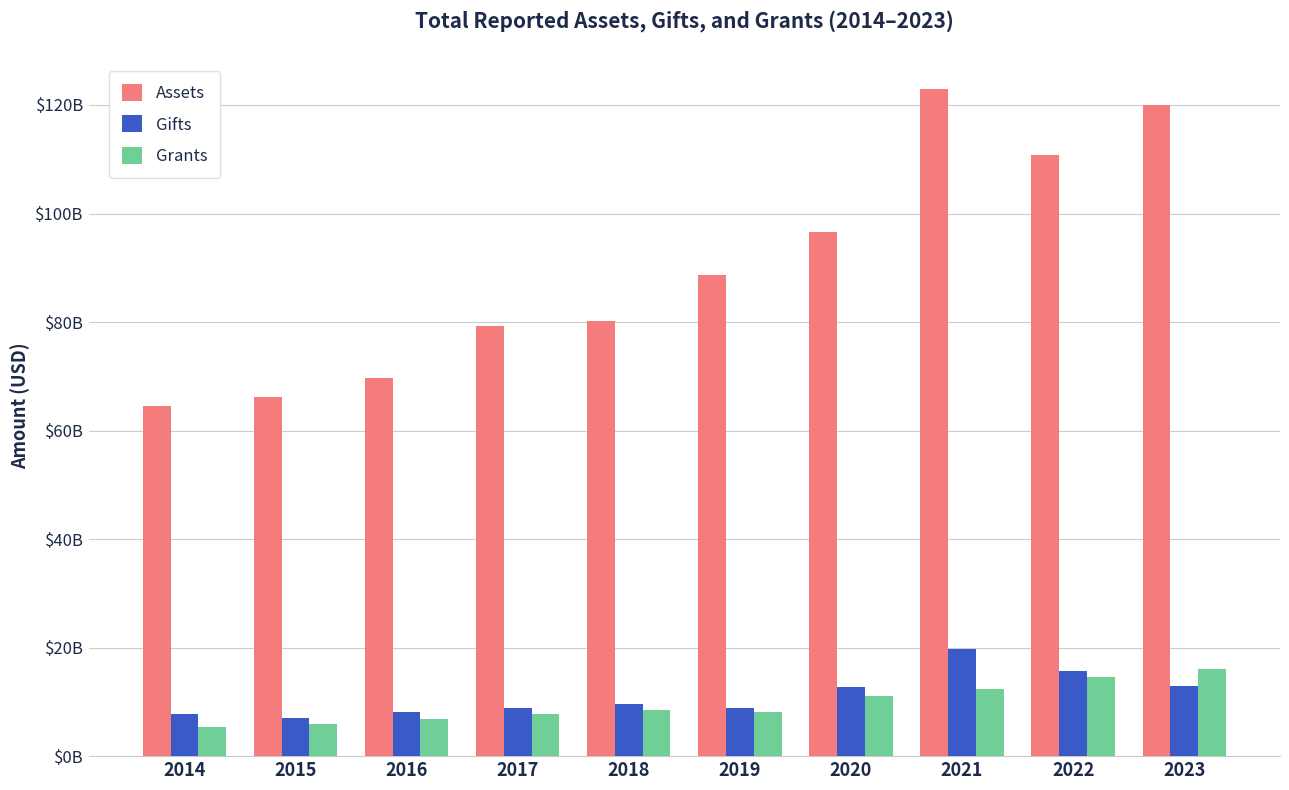

What is the total value across all series at 2020?

120304783814.4